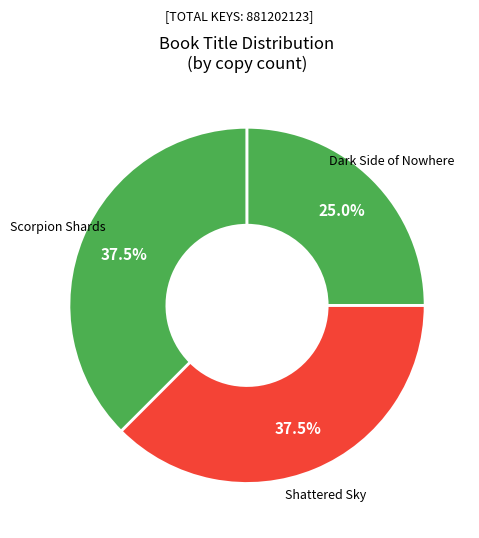

Does Dark Side of Nowhere account for over 50% of the chart?

No